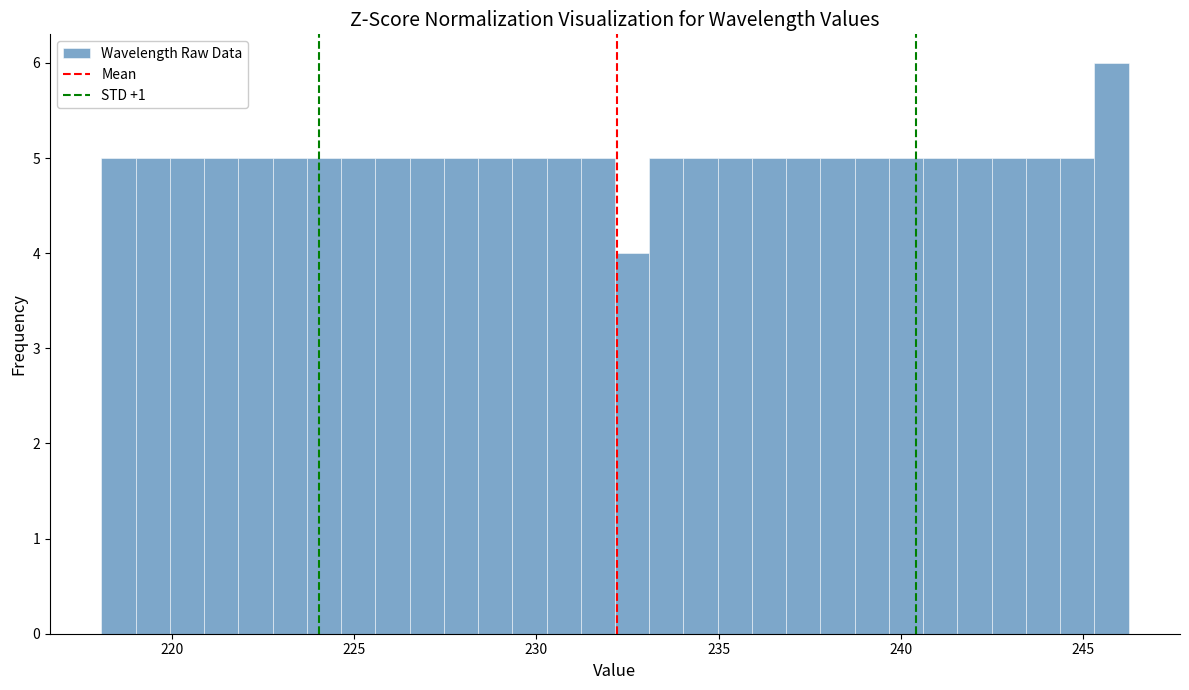

Read against the x-axis, roughly where is the centre of the tallest bar?

246.0